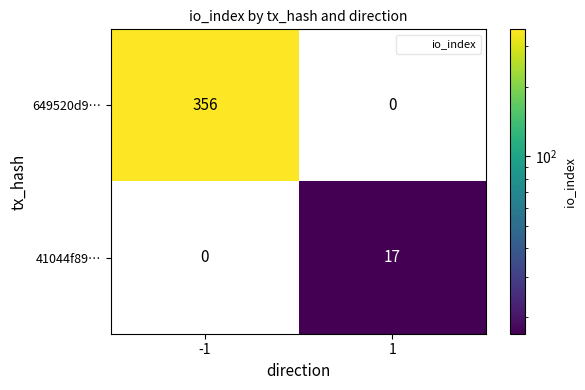

True or false: 41044f89… has a value of 8 at 1.

False